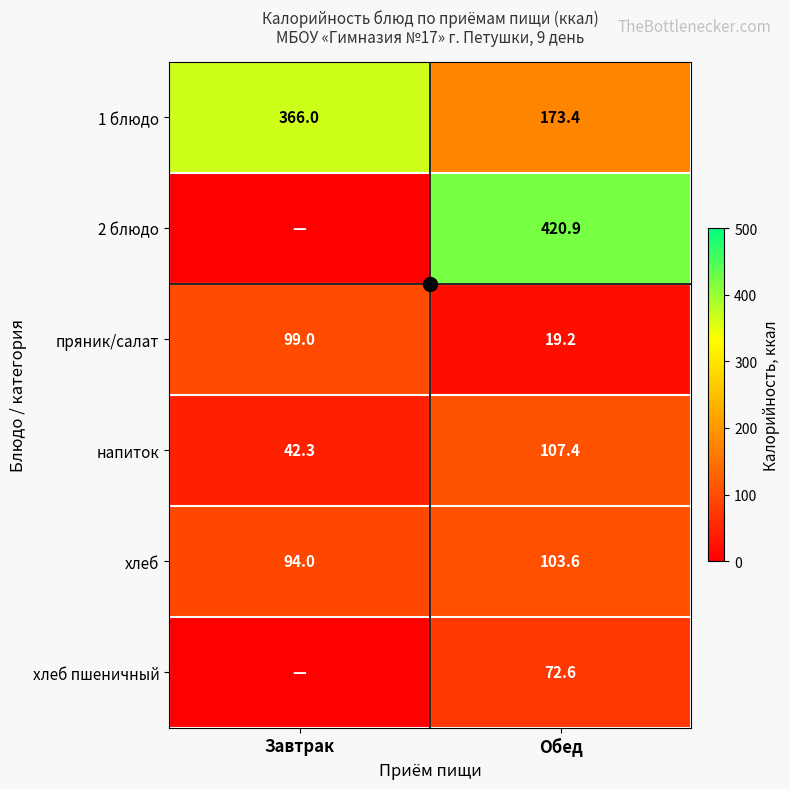

Is it true that напиток equals 16.5 at Завтрак?

False